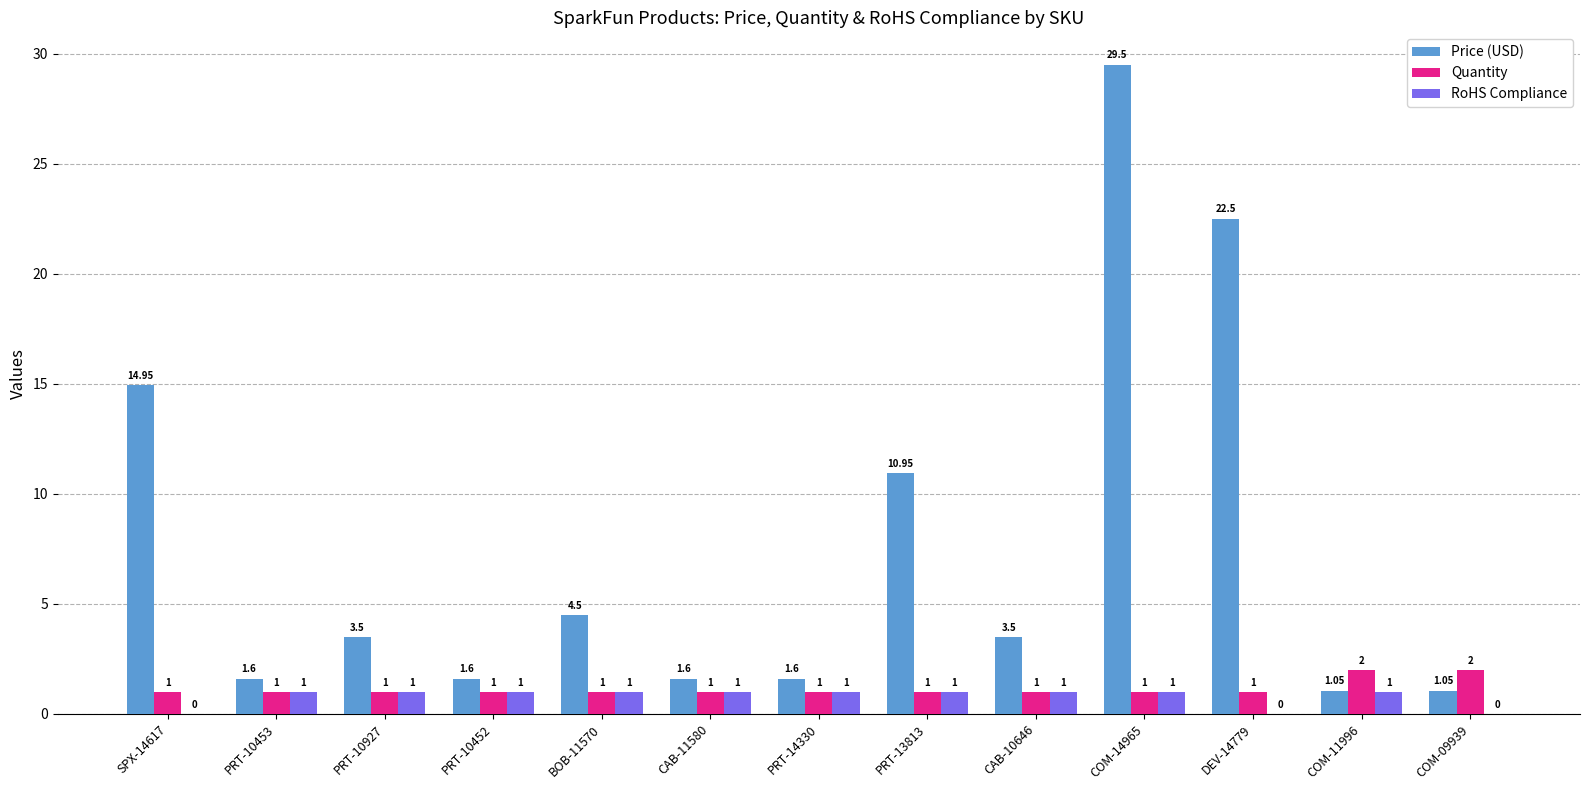

True or false: RoHS Compliance has a value of 0.0 at SPX-14617.

True